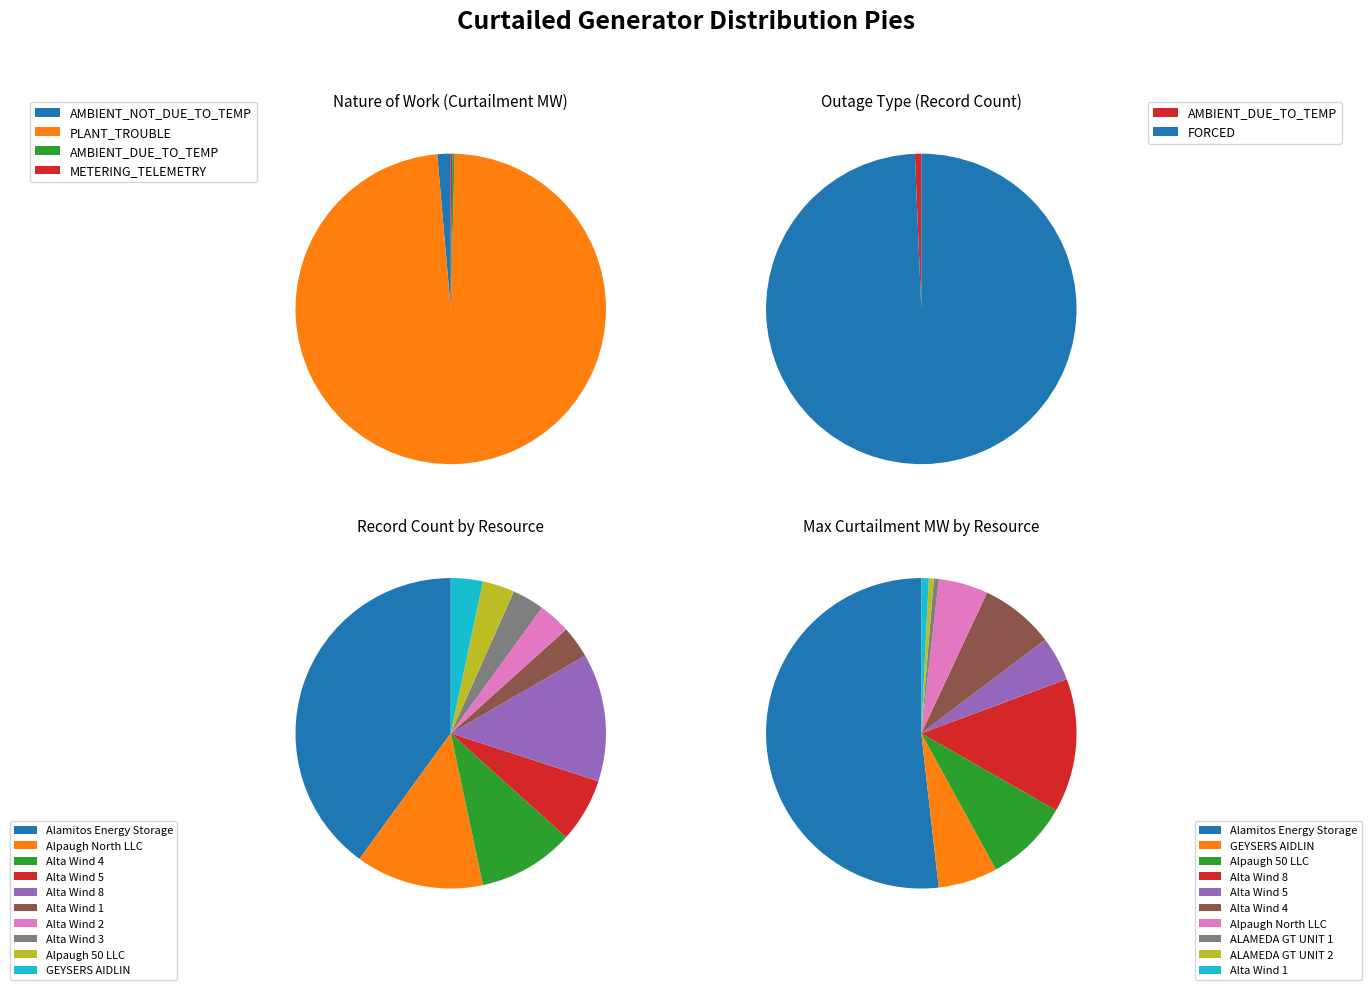

To the nearest percent, what is the combined percentage of AMBIENT_DUE_TO_TEMP and AMBIENT_NOT_DUE_TO_TEMP?

2%